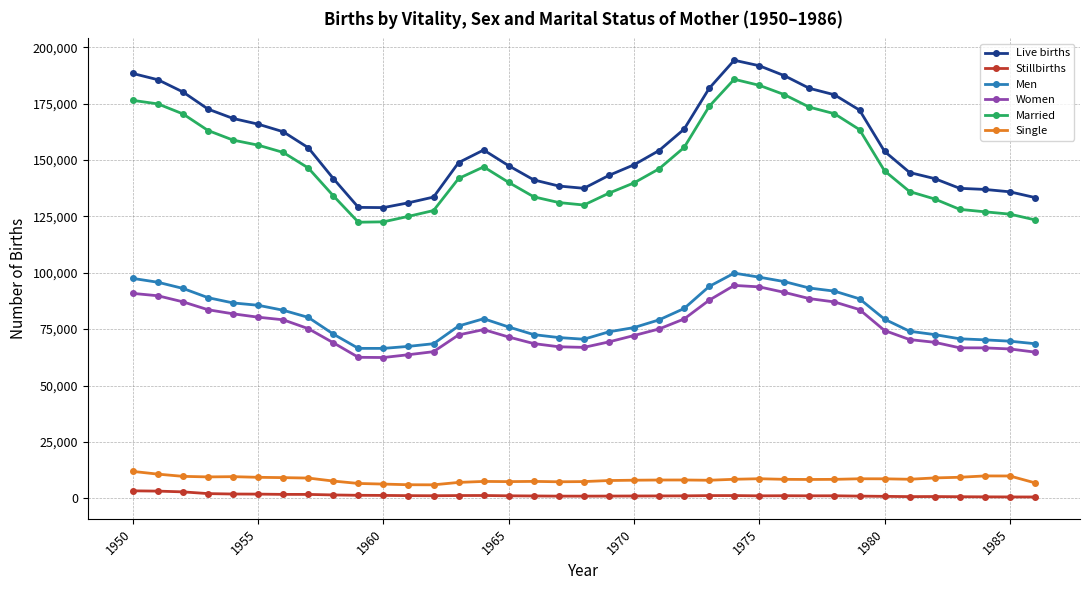

How many series are shown in this chart?

6